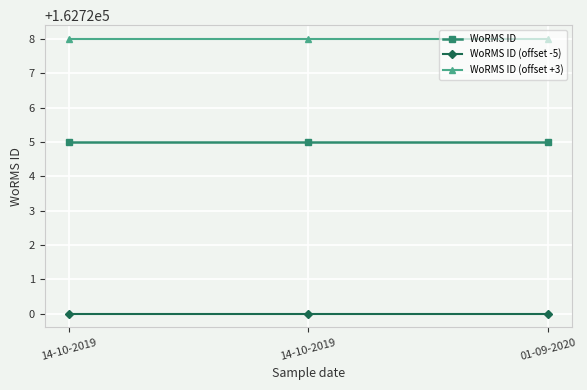

What is the approximate value of WoRMS ID (offset -5) at 14-10-2019?

162720